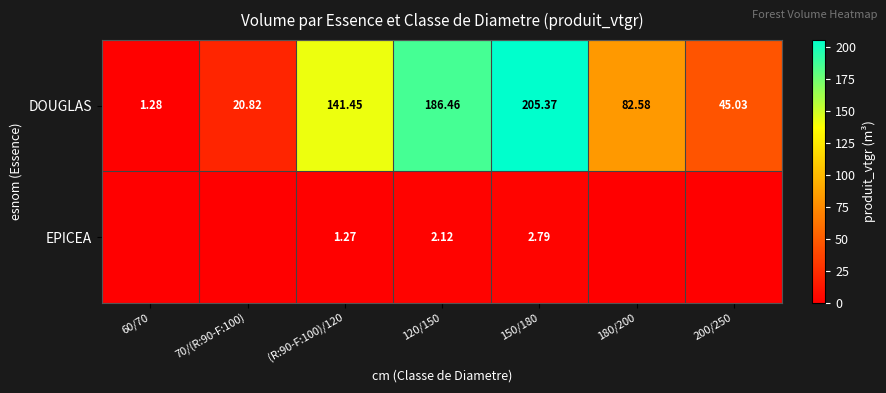

How many data points in DOUGLAS are less than 82?

3